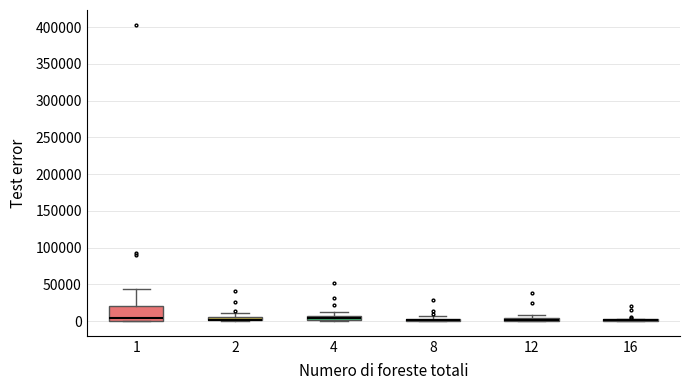

Where is the upper edge of the box at x = 4 on the y-axis? The values are not printed on the chart, so give them approximately, as read against the axis.

5000